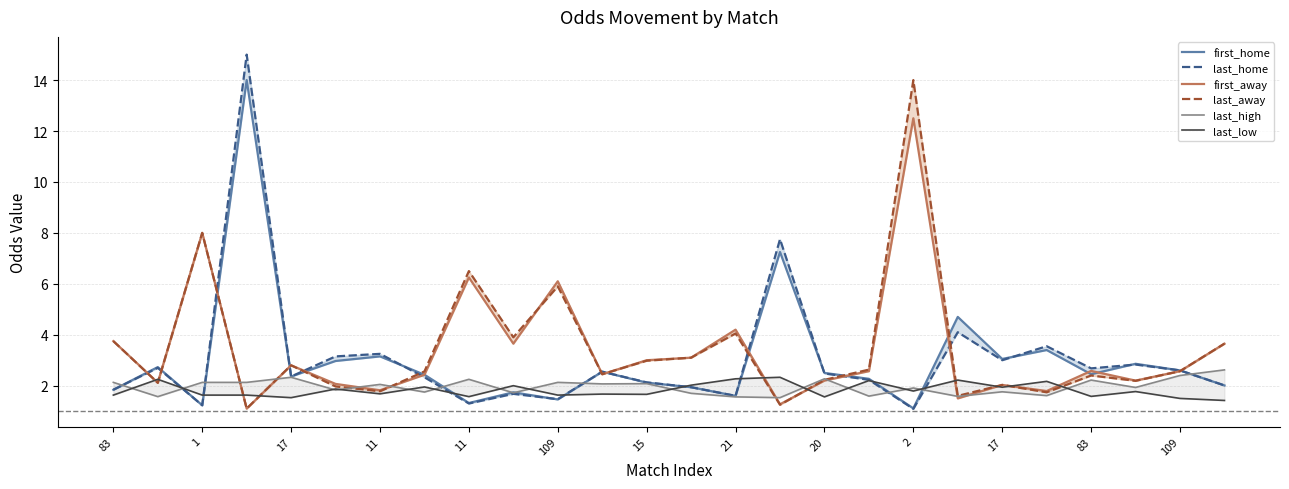

At how many categories does at least one series exceed 7?

4